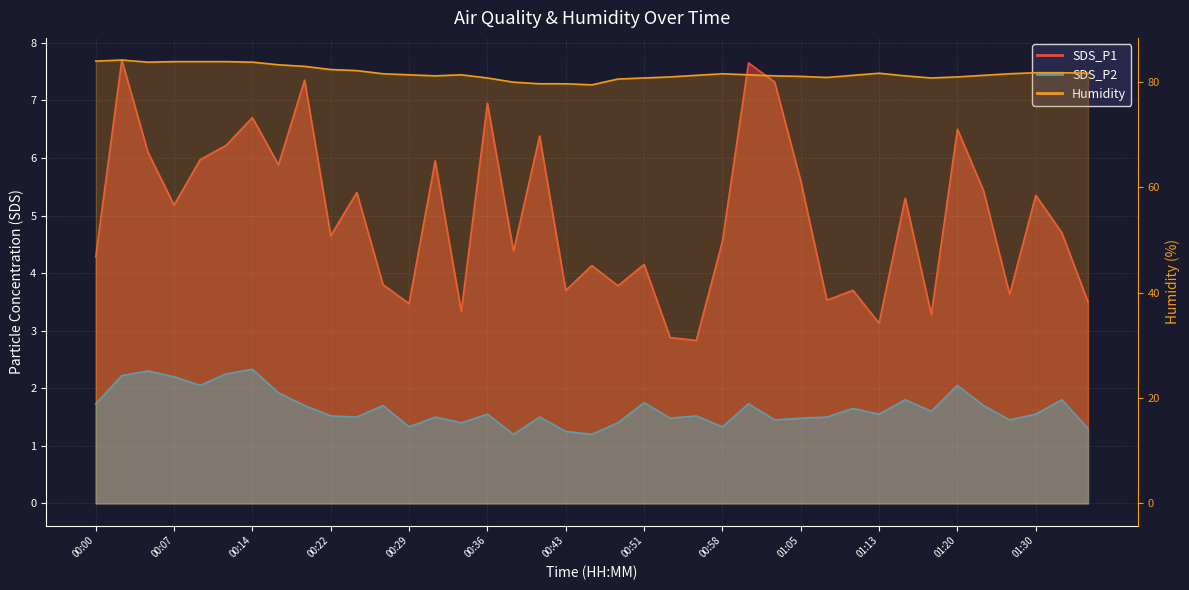

The Humidity series shows 25.3 at 00:12. True or false?

False